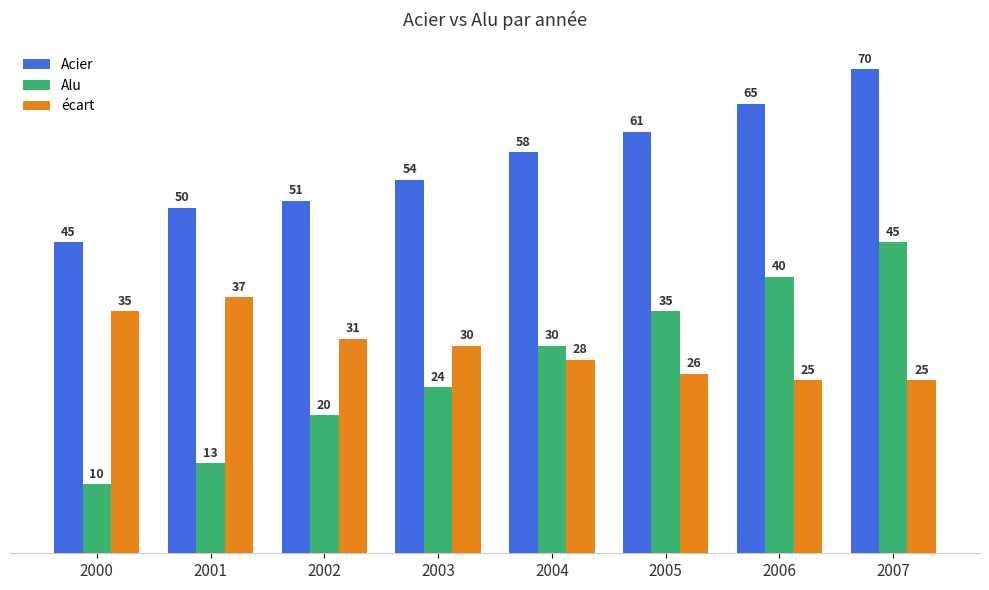

What is the greatest value displayed?

70